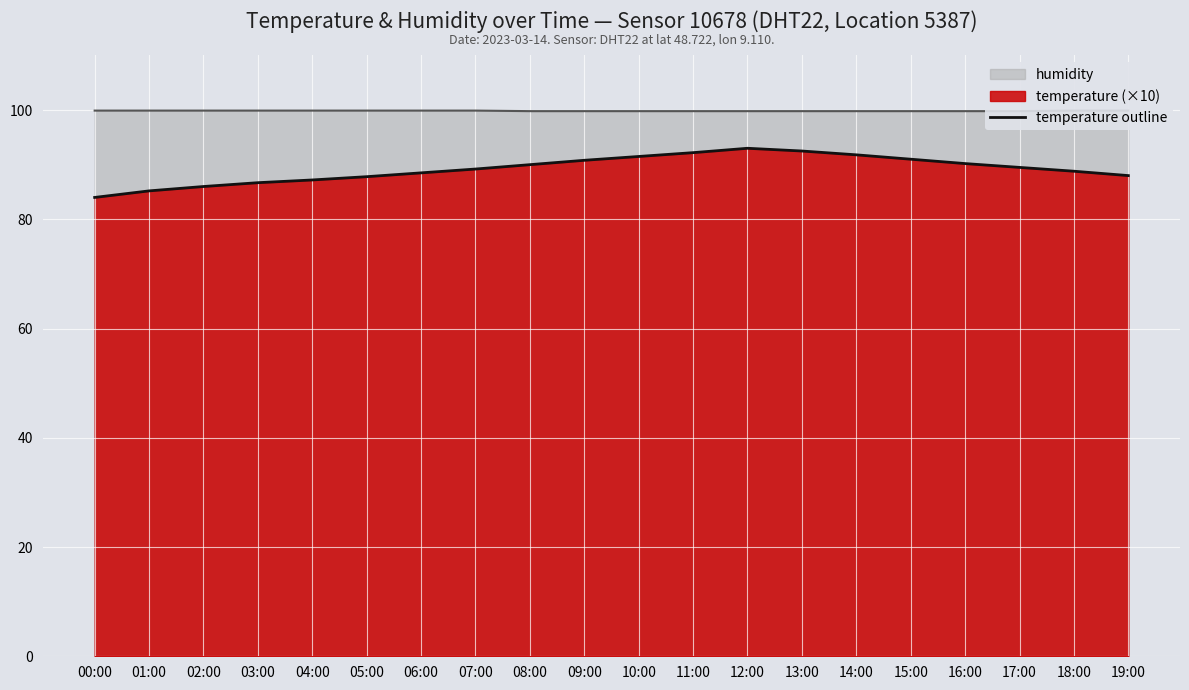

What is the label of the 20th point from the left?

19:00